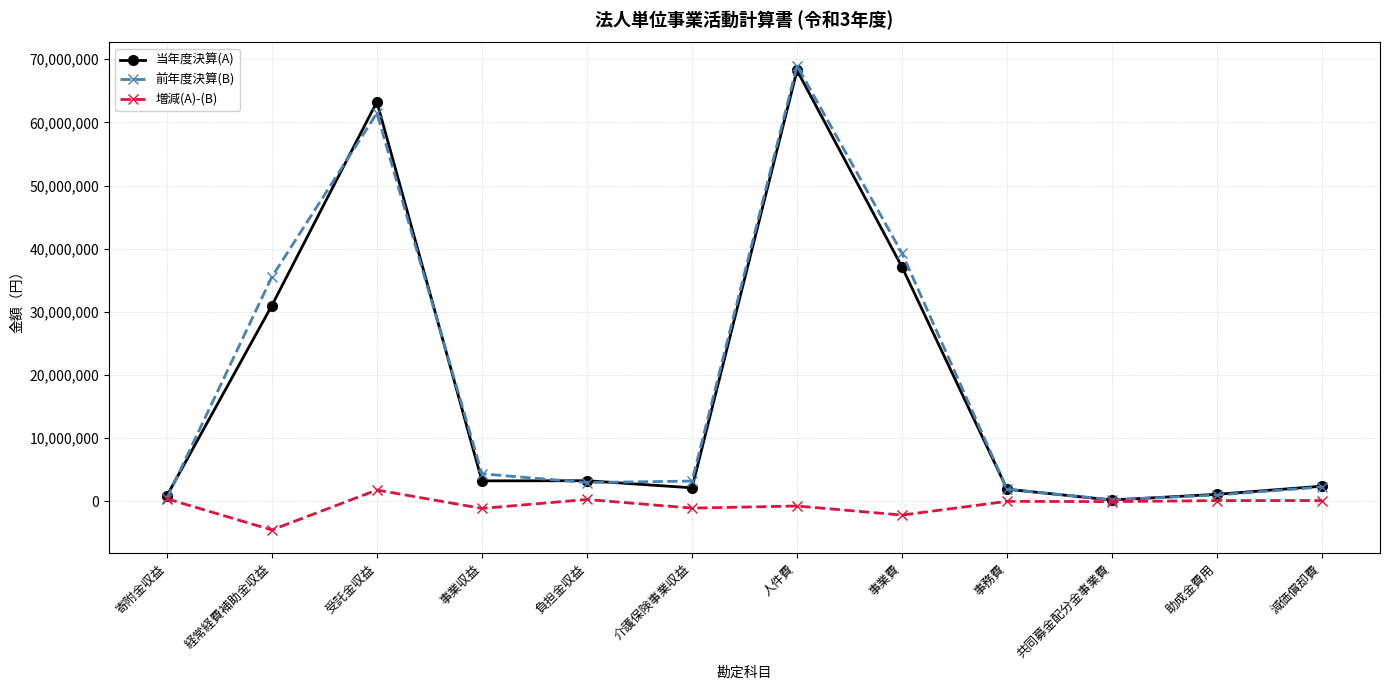

How many data points in 増減(A)-(B) are less than -907?

6